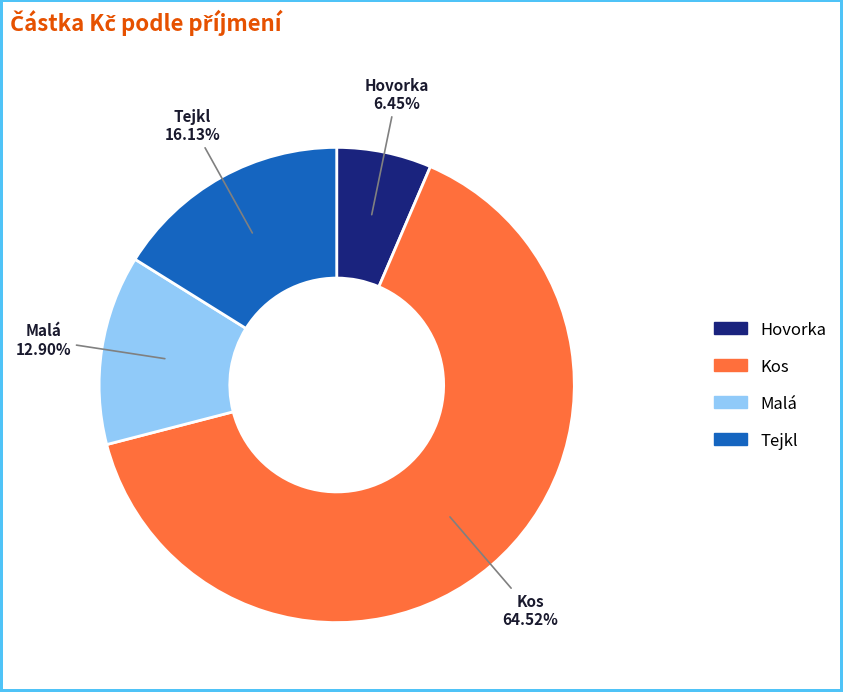

Between Hovorka and Tejkl, which is larger?

Tejkl